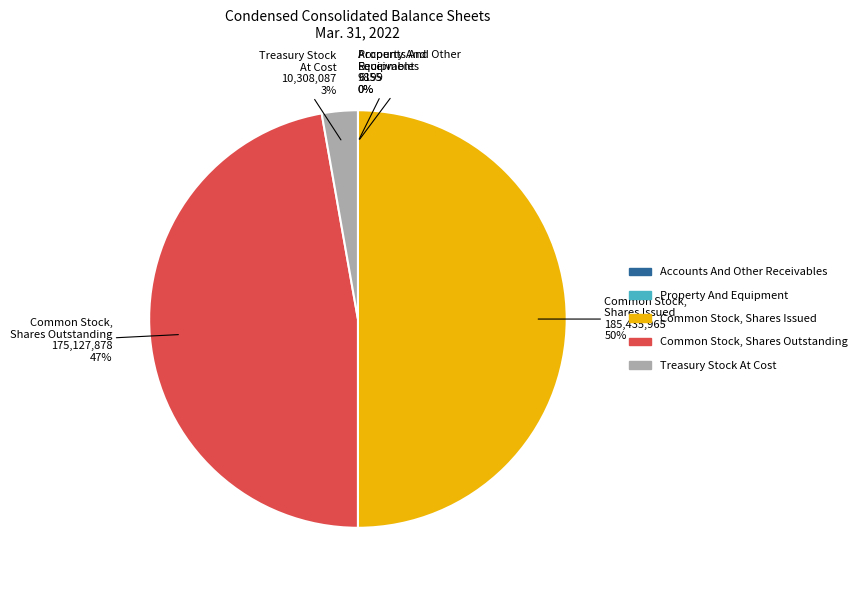

Is it true that Common Stock, Shares Issued is 50% of the pie?

True